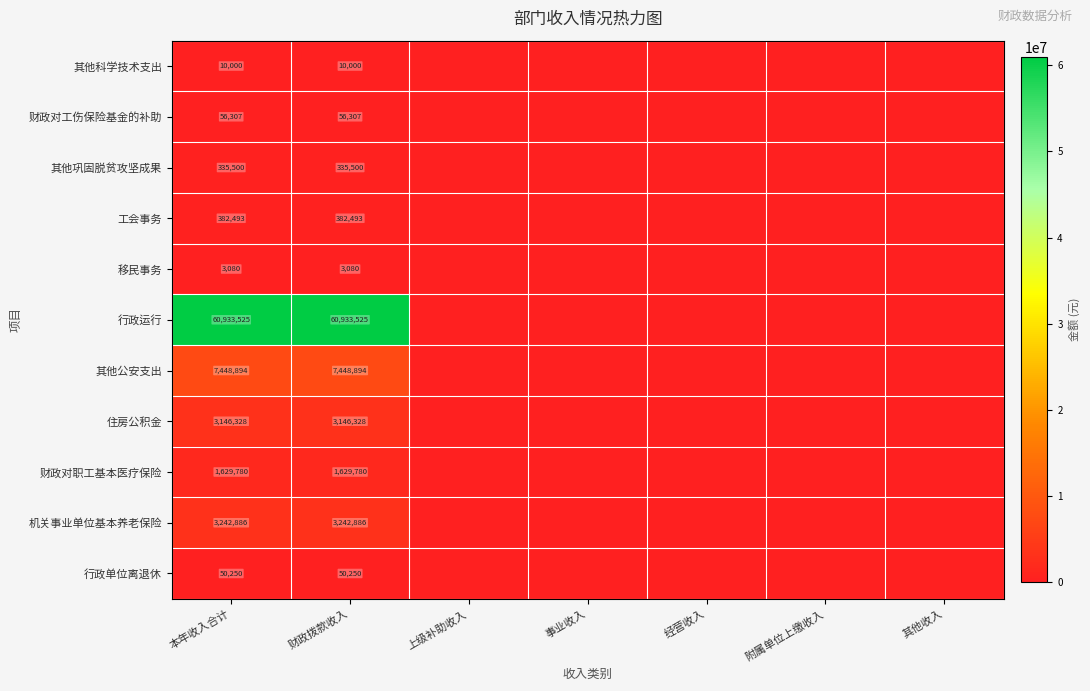

What is the difference between the highest and lowest values at 财政拨款收入?

60930445